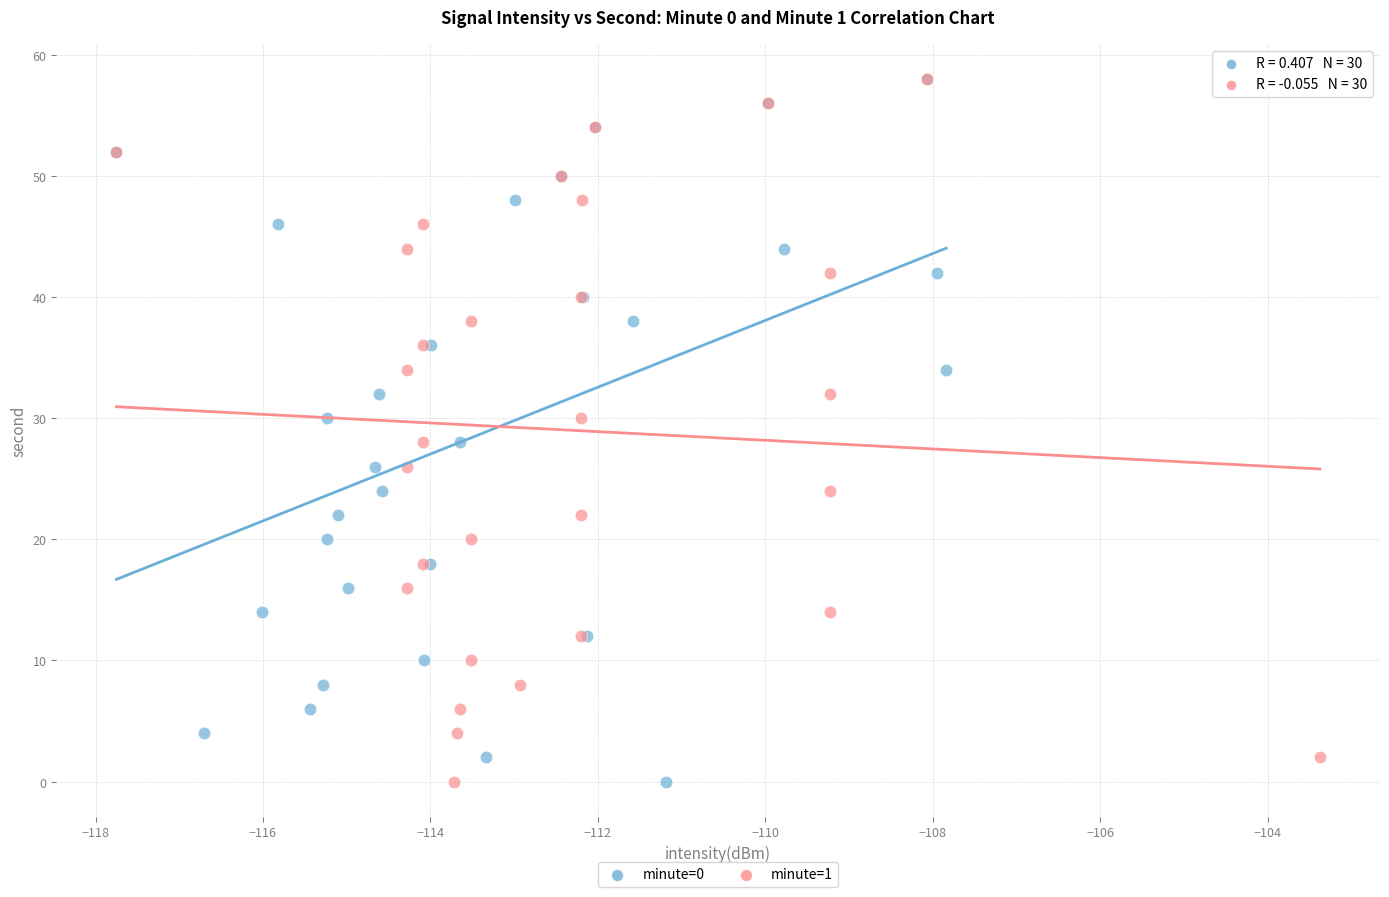

What are all the series names shown in the legend?

minute=0, minute=1